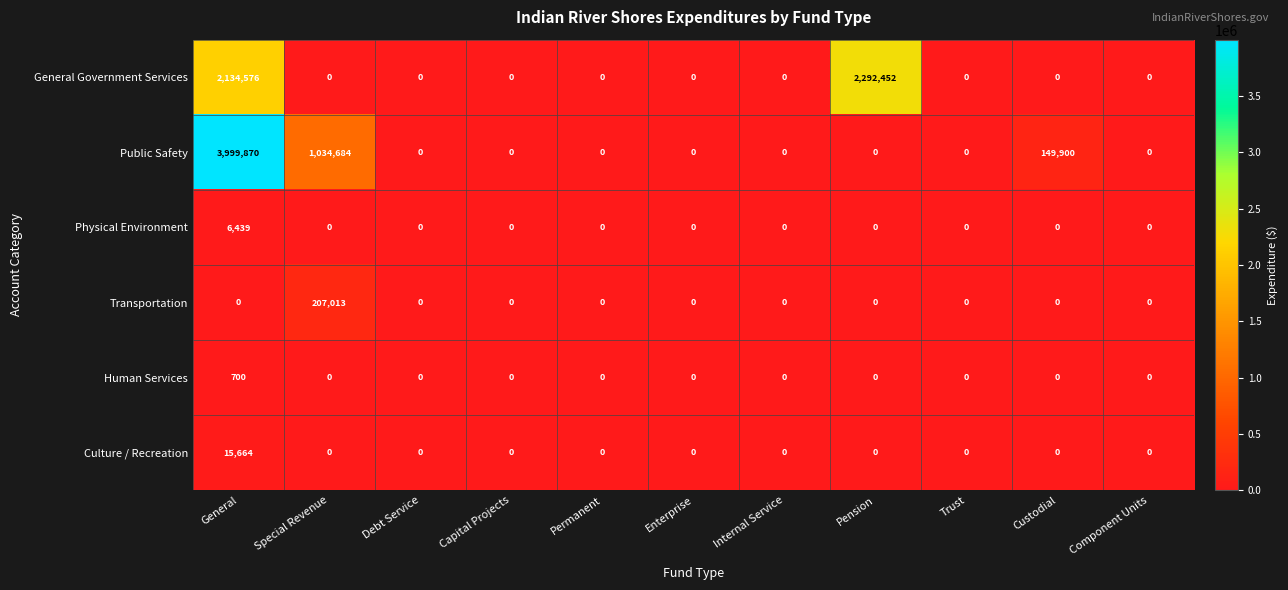

Is it true that Physical Environment equals -3082 at Capital Projects?

False